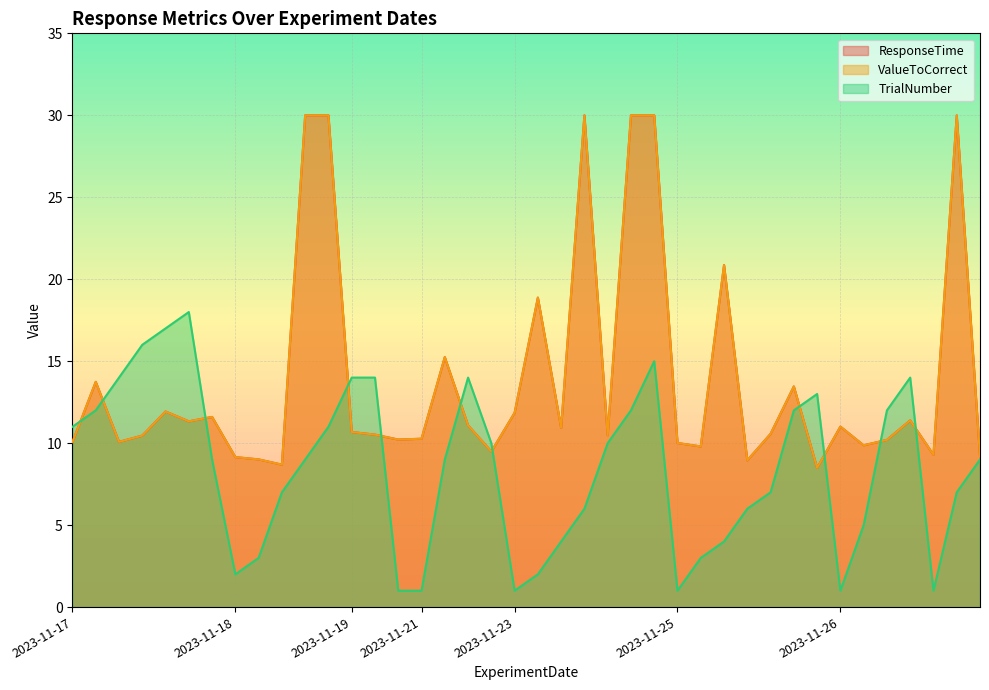

How many interior local valleys does the ResponseTime series have?

12